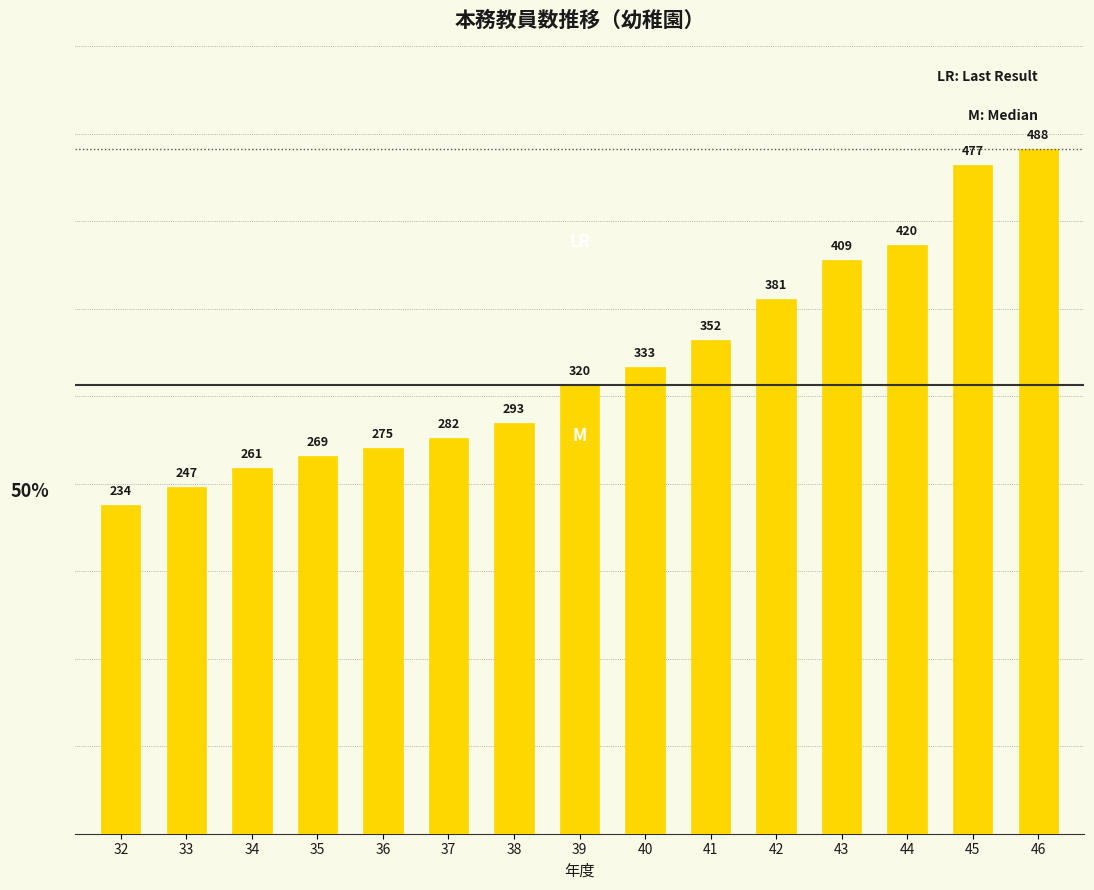

How many series are shown in this chart?

1